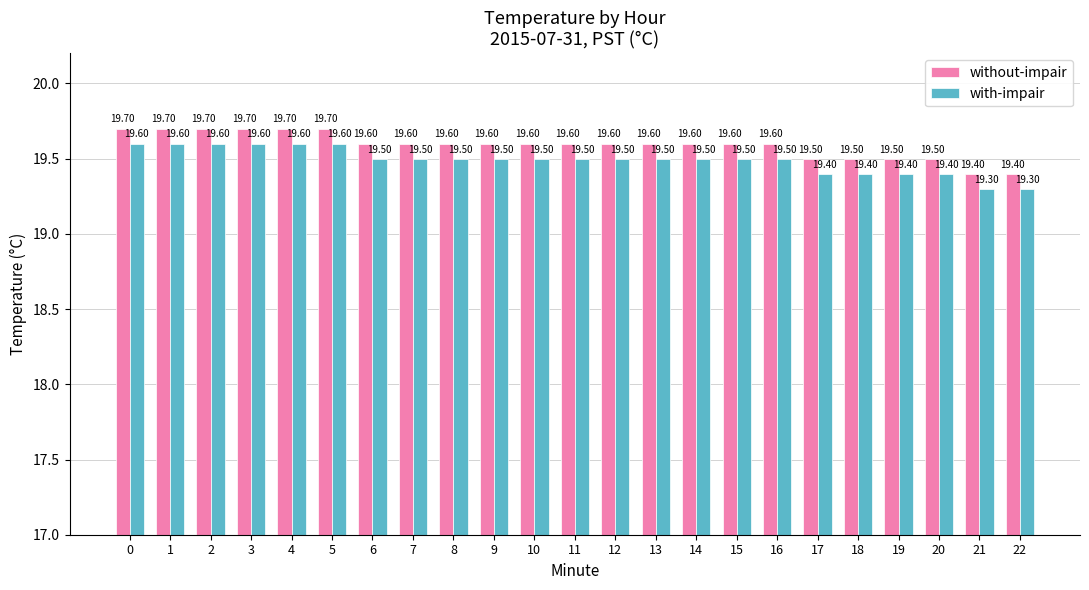

List the series in order of their overall mean, lowest first.

with-impair, without-impair